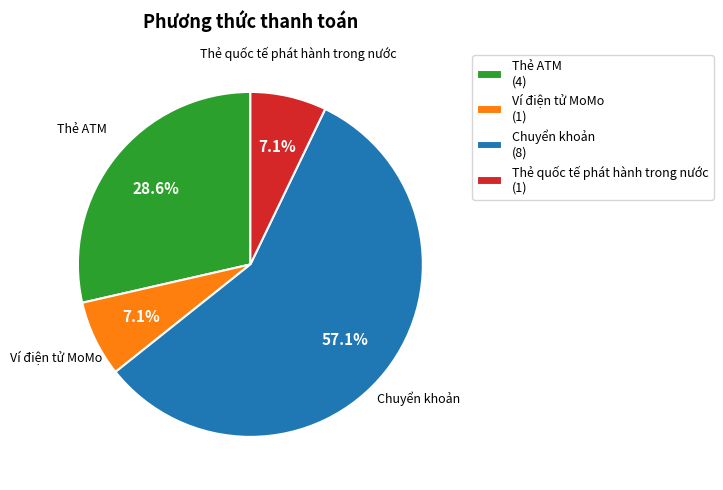

What percentage is the Thẻ ATM slice, to the nearest percent?

29%